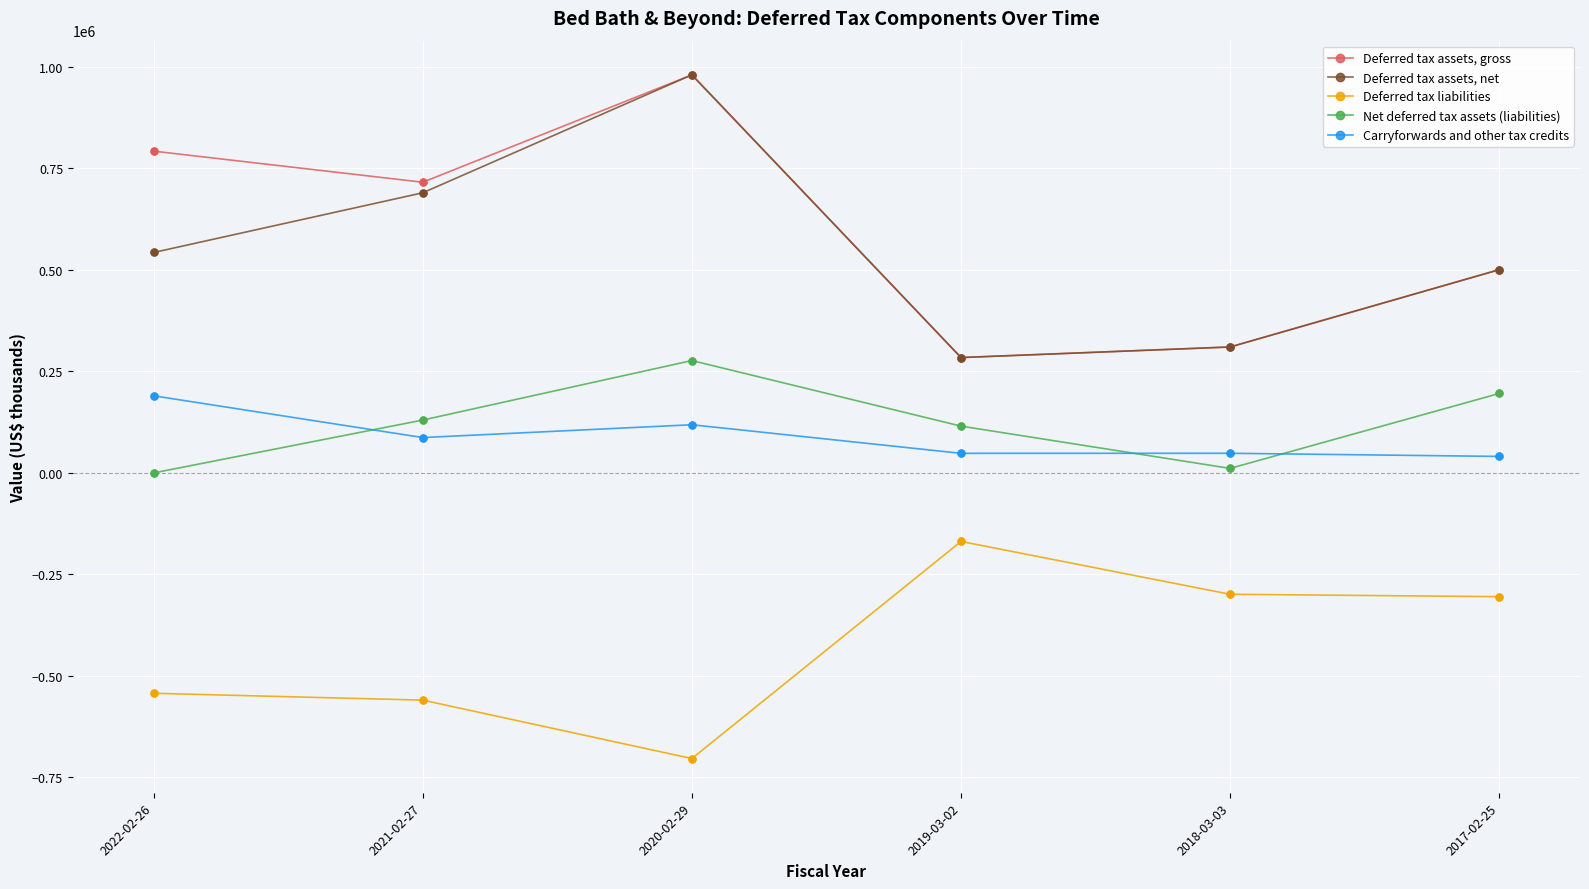

What is the label of the 5th point from the right?

2021-02-27